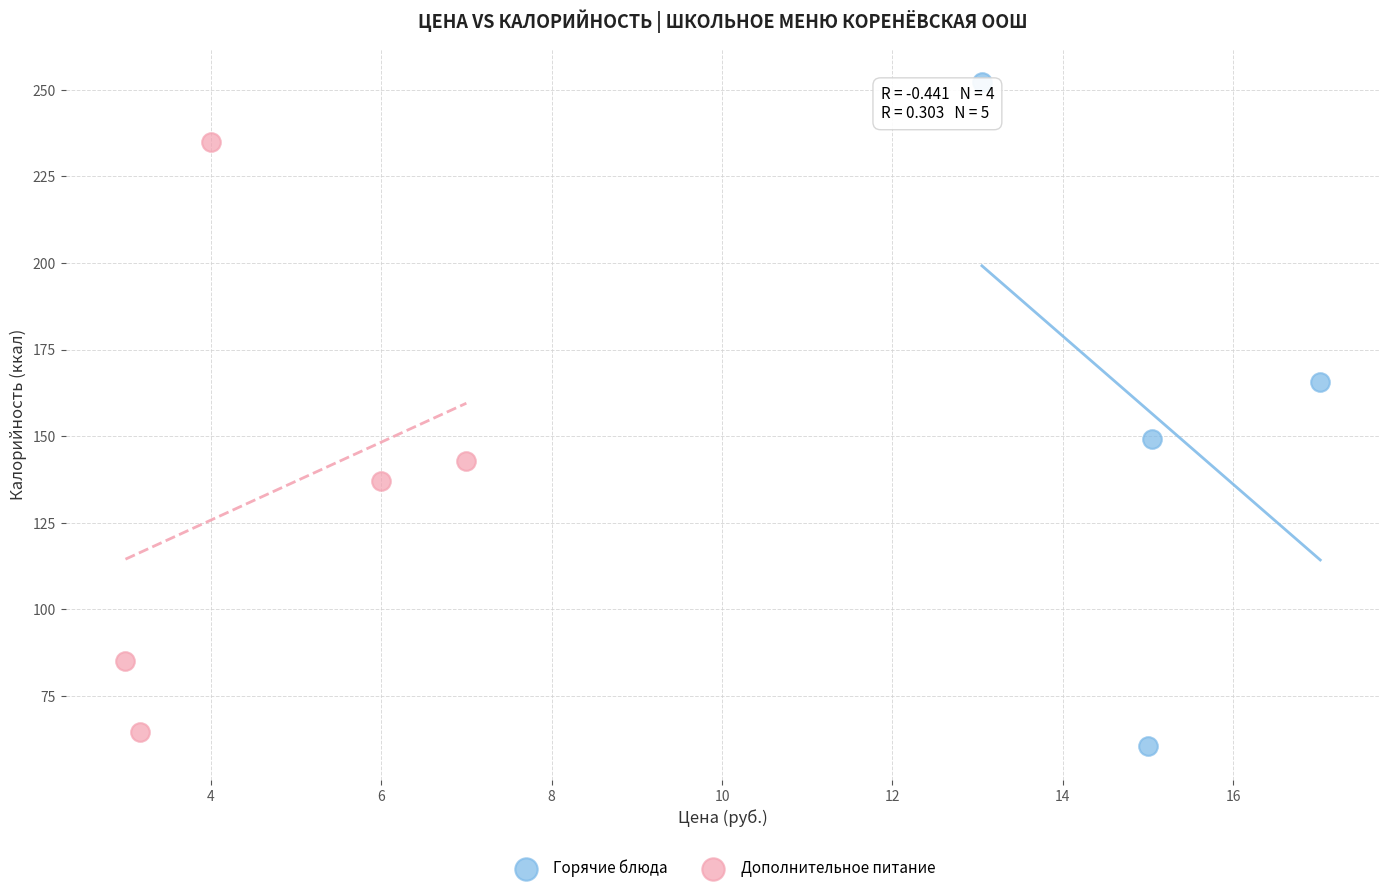

Which series reaches the maximum Y coordinate?

Горячие блюда